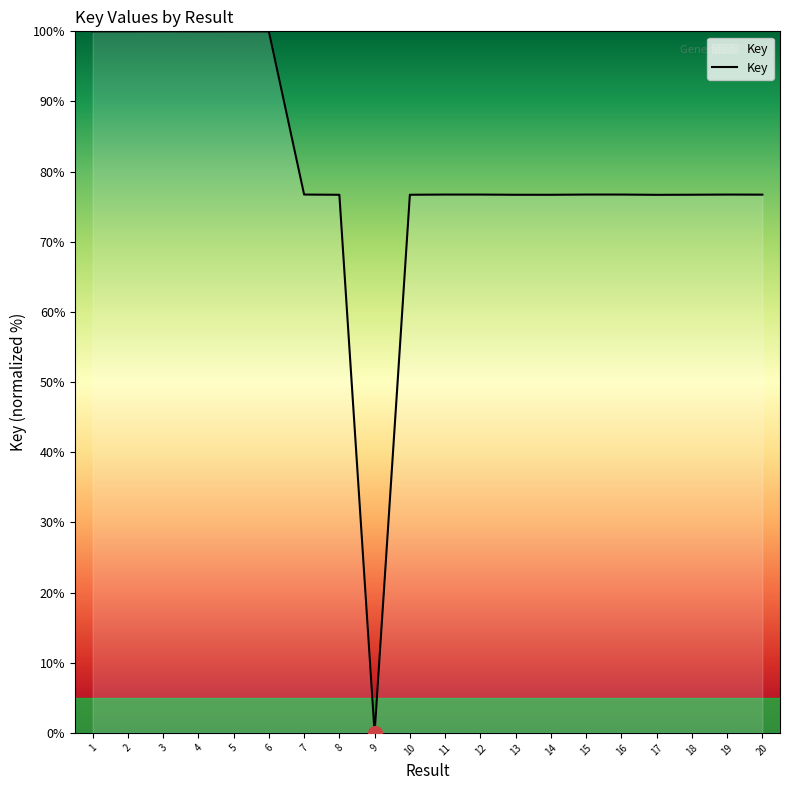

Is it true that the value at 10 is 76.7?

True